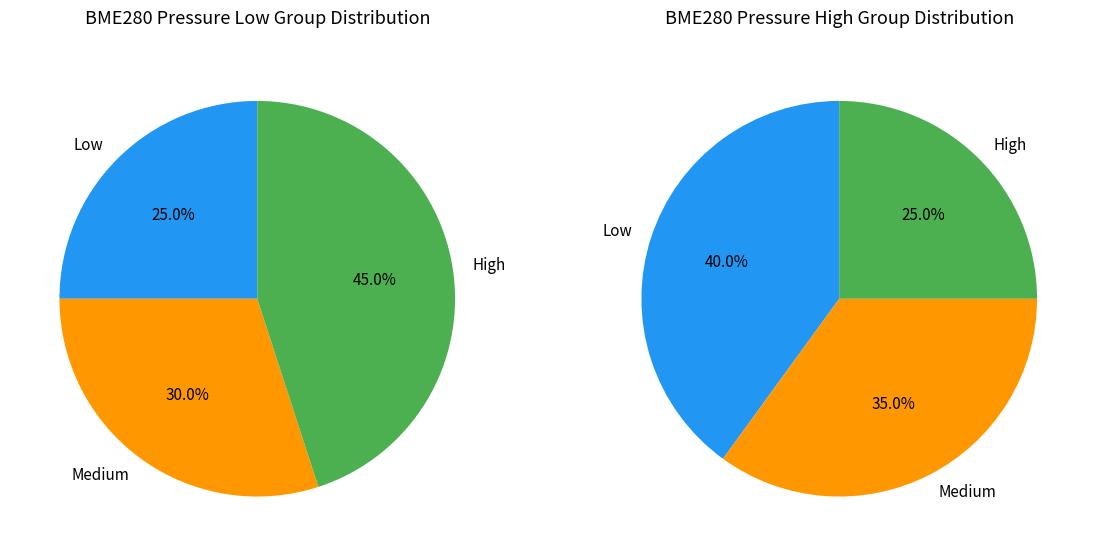

Is it true that 12 is 3% of the pie?

True